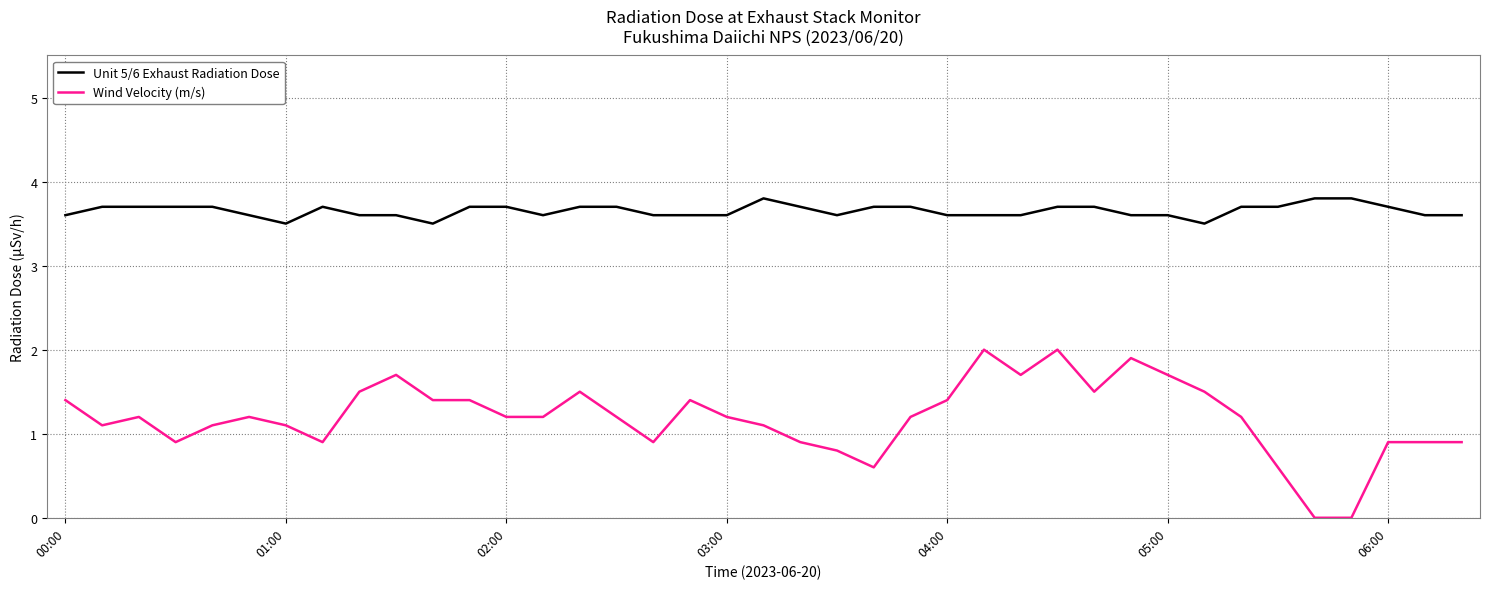

What is the highest value of the Wind Velocity (m/s) series?

2.0